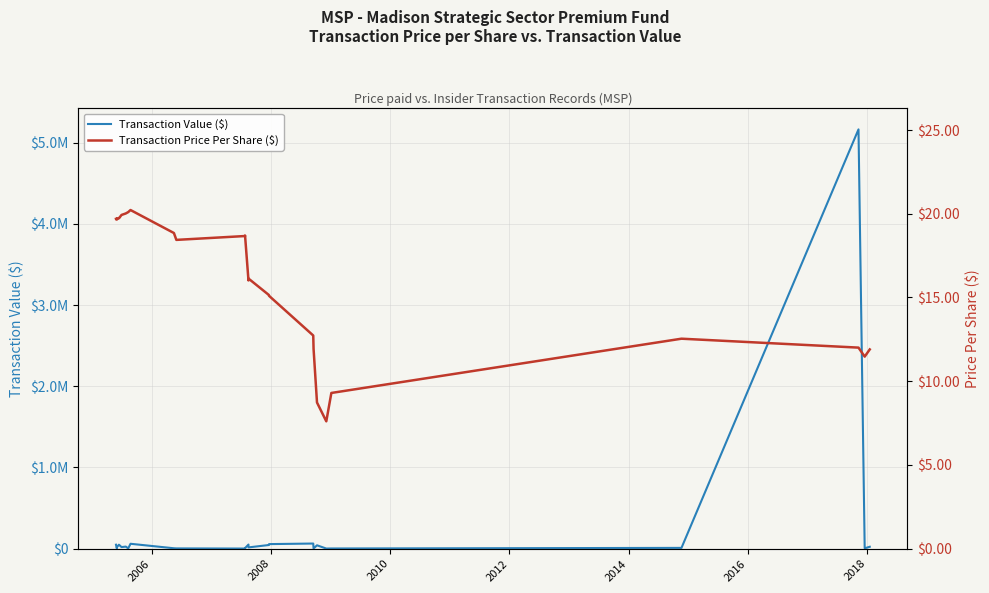

What is the label of the 8th point from the left?

2018